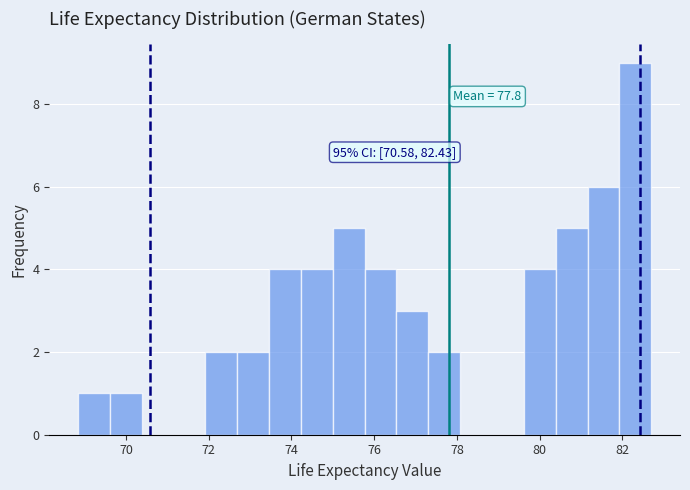

Around what value on the x-axis is the tallest bar? Give the approximate position of its centre, as read against the axis.

82.4